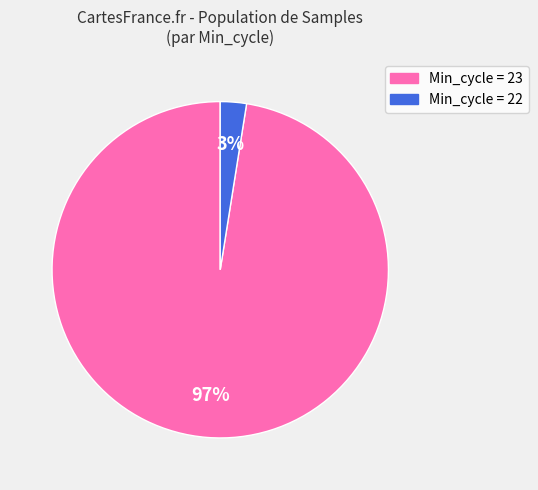

Does any single category account for the majority?

Yes